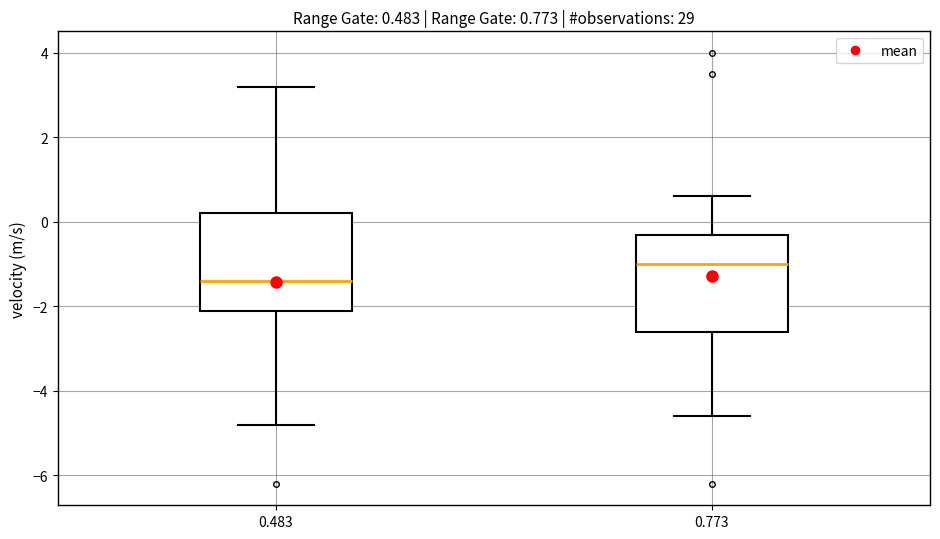

Which box's median line is the highest?

0.773